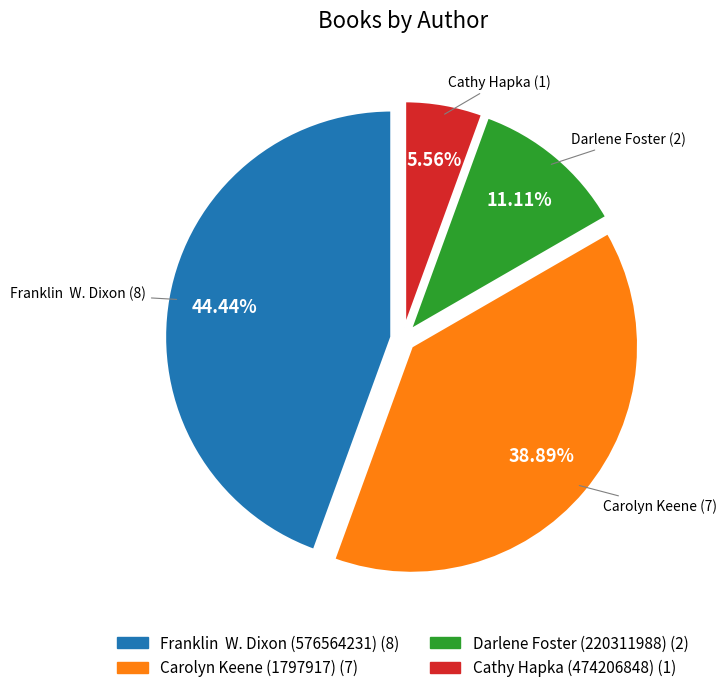

What percentage is NOT represented by Cathy Hapka (474206848)?

94.4%